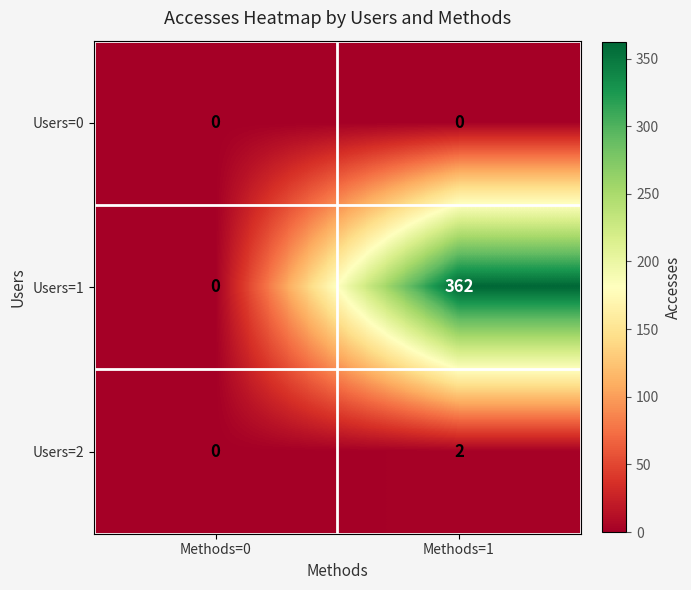

What is the maximum value for Users=1?

362